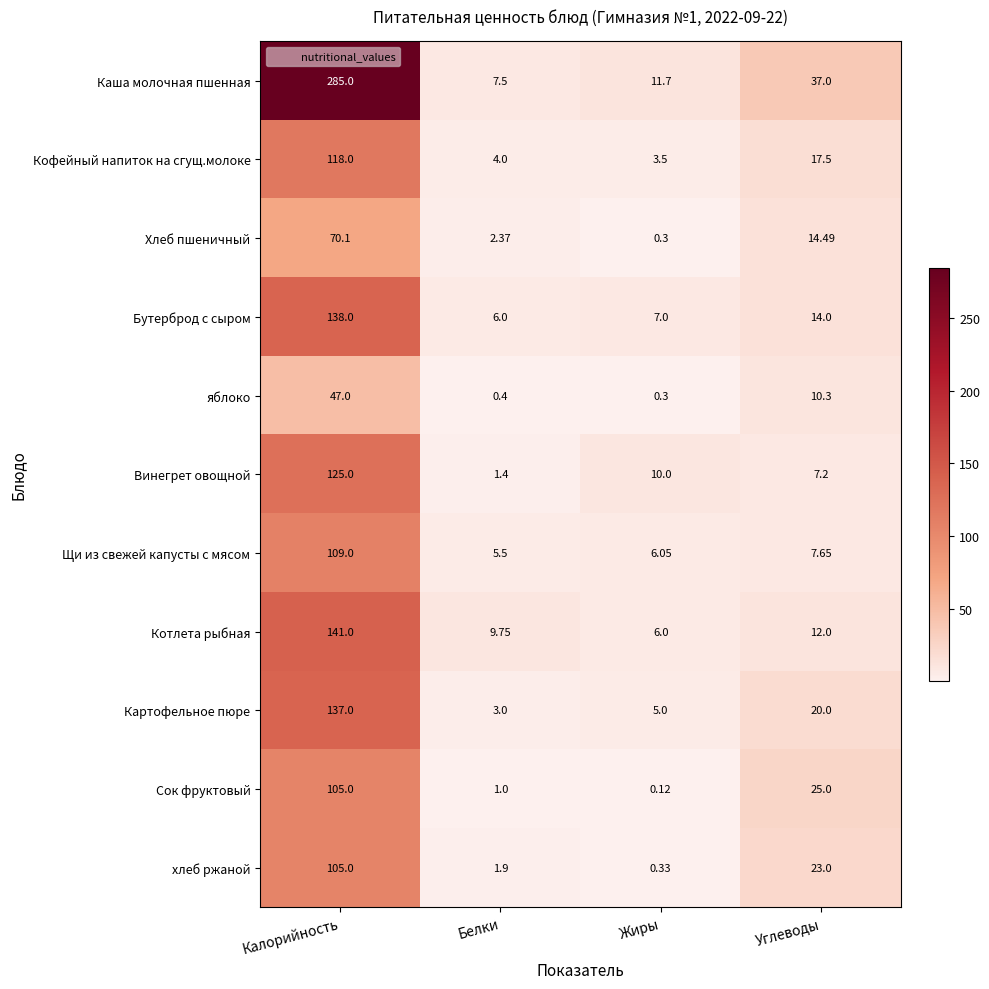

Which series has the widest spread of values?

Каша молочная пшенная